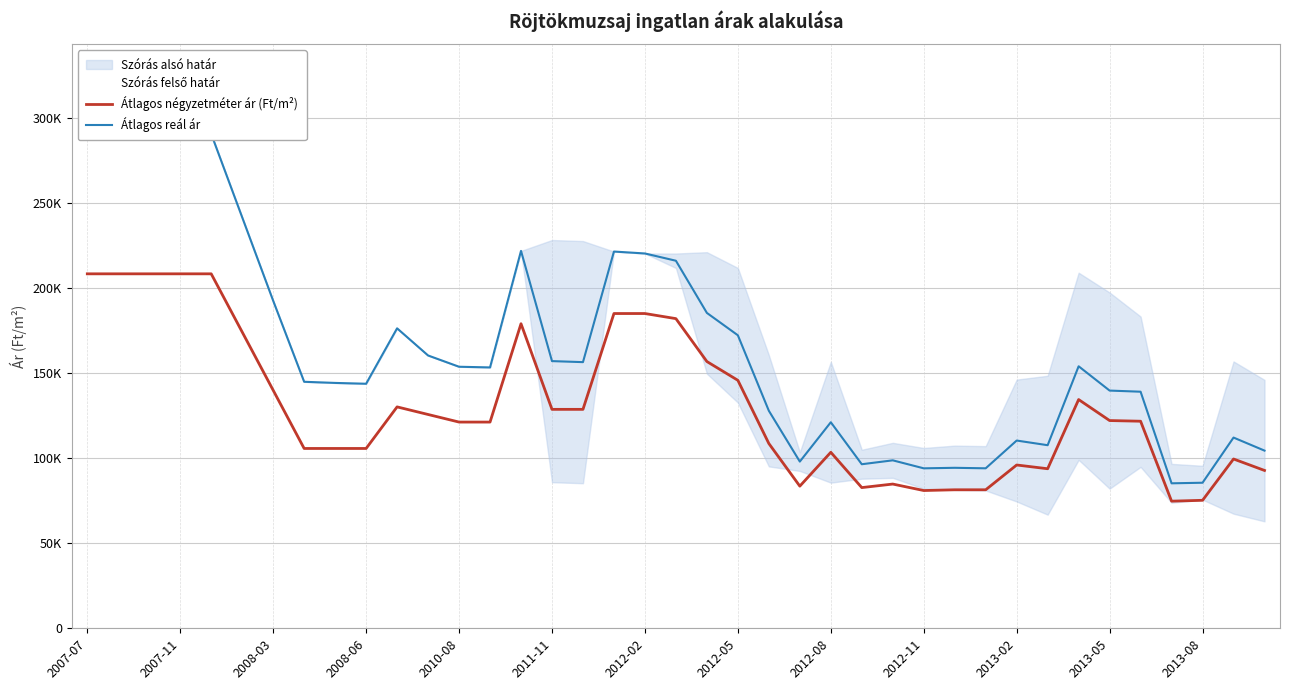

What is the average value of the Átlagos négyzetméter ár (Ft/m²) series?

130229